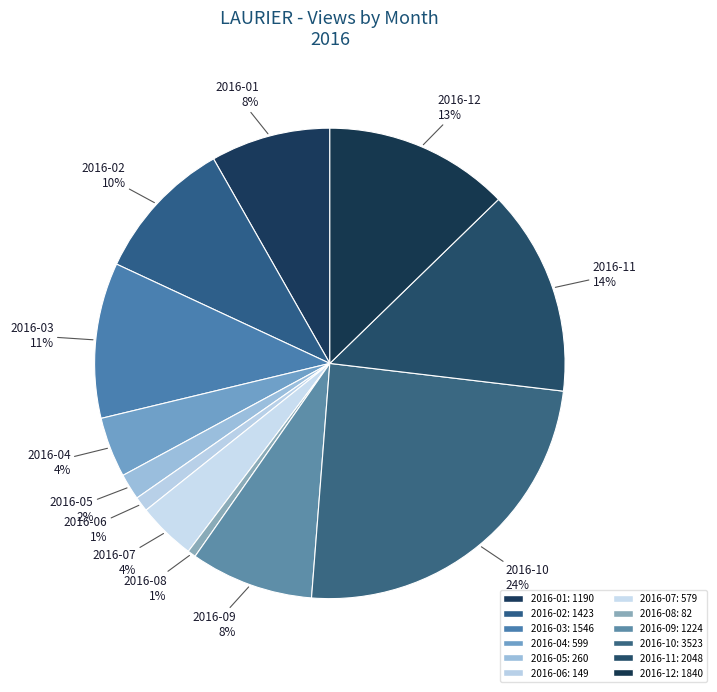

How many slices are in this pie chart?

12